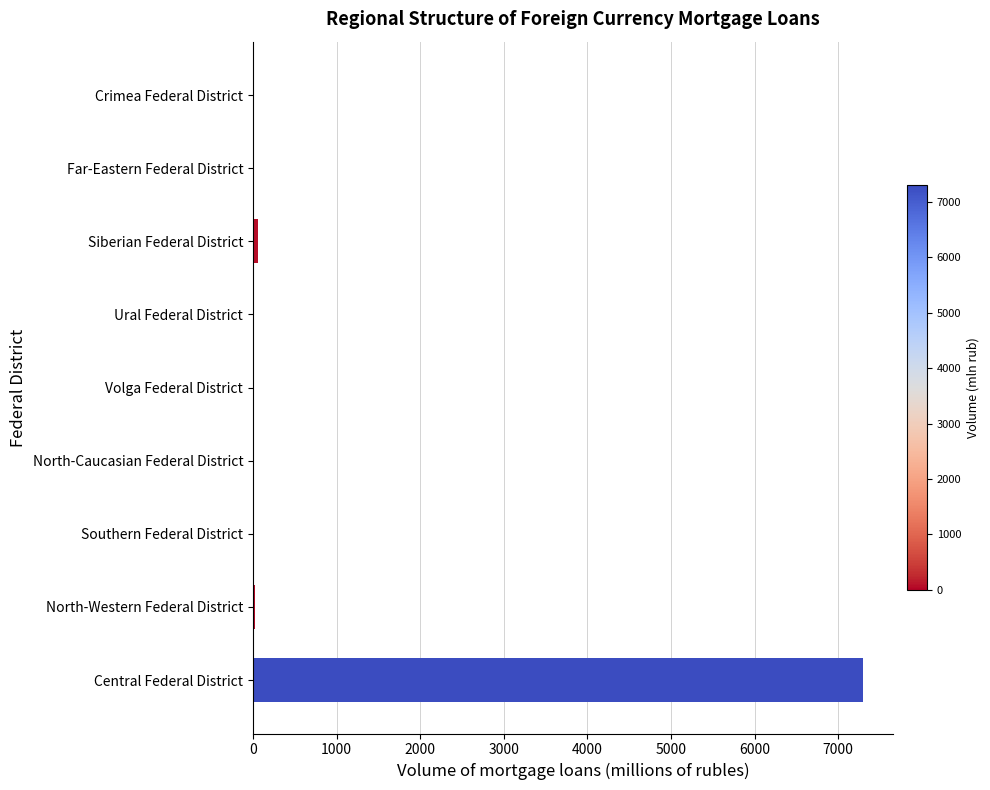

Which category has the highest value across all series?

Central Federal District